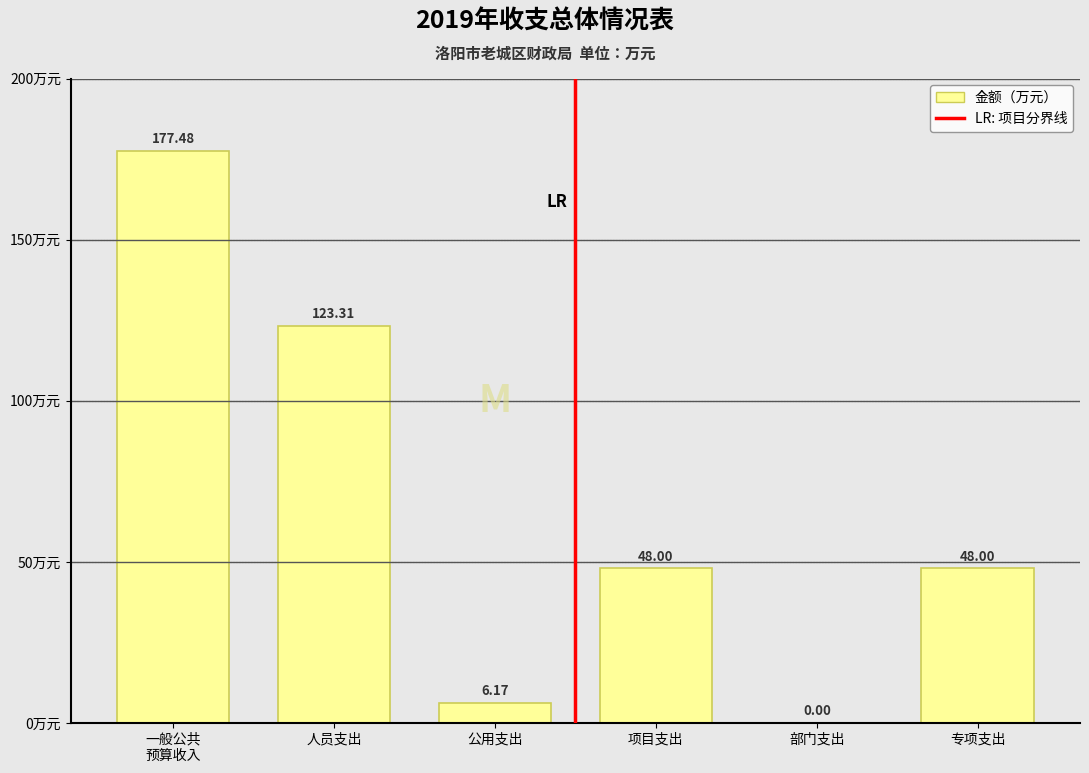

What is the sum of the values at 专项支出 and 人员支出?

171.3